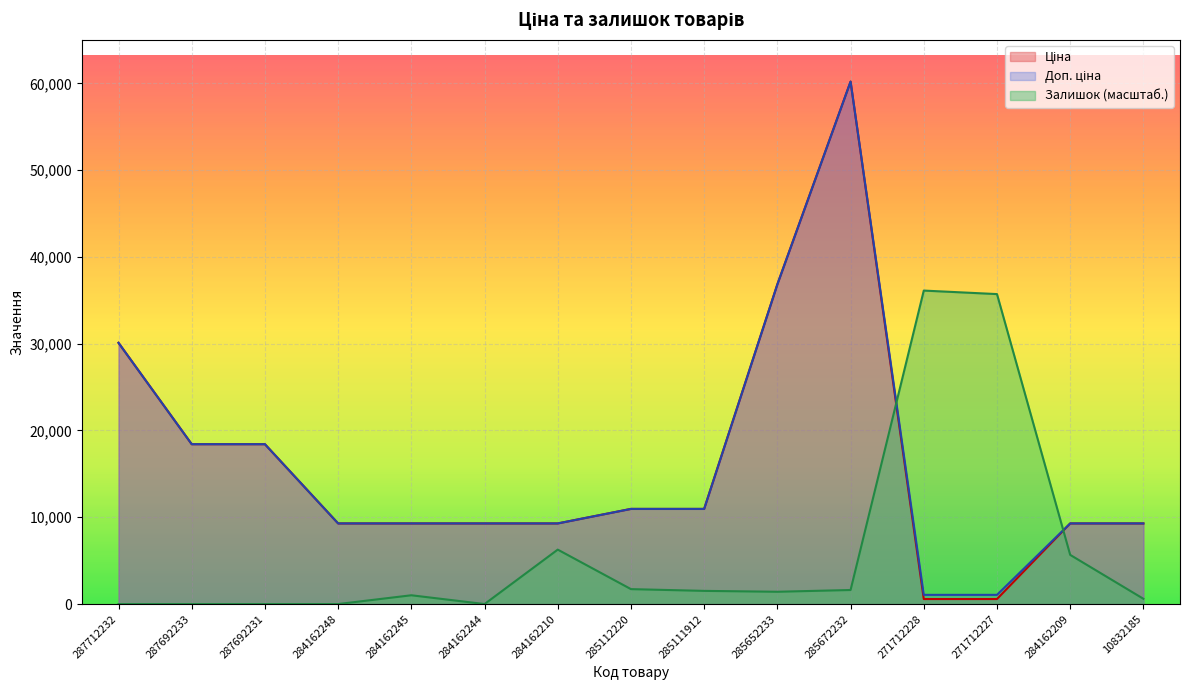

Where is Ціна nearest to the value 30391?

287712232